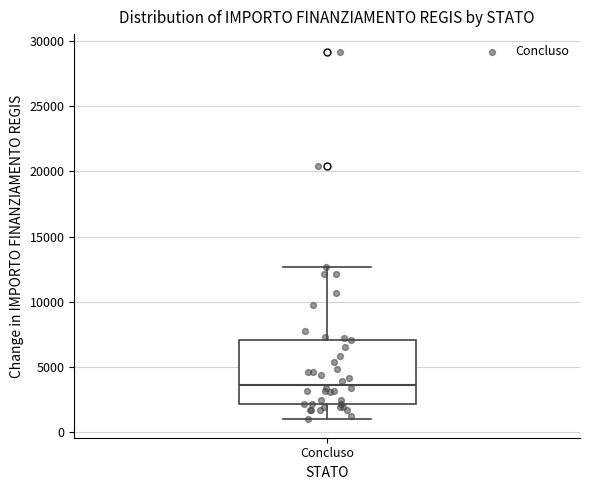

Where is the lower edge of the box for Concluso on the y-axis? The values are not printed on the chart, so give them approximately, as read against the axis.

2000